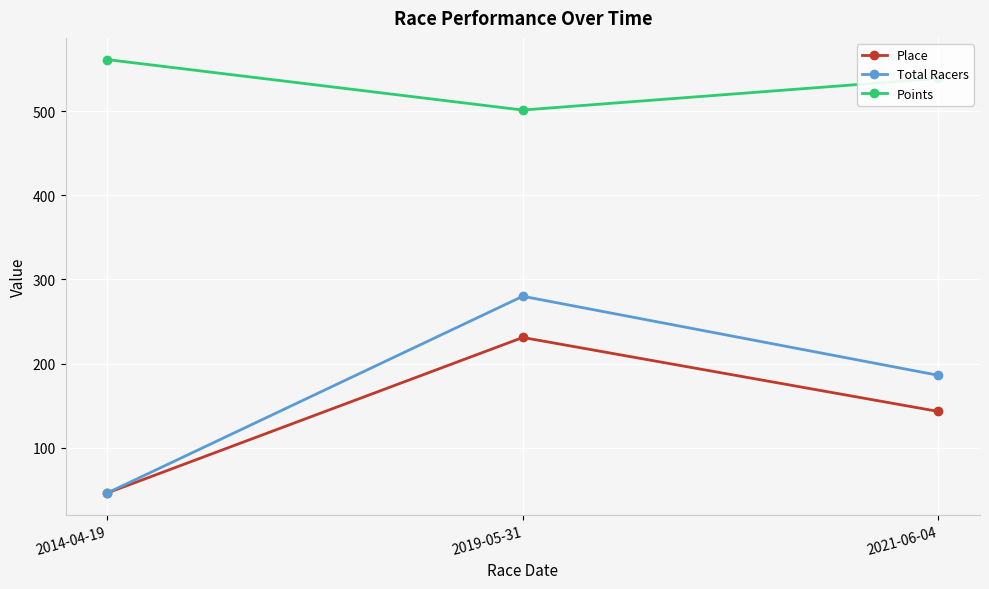

How many Total Racers values are between 46 and 280?

3